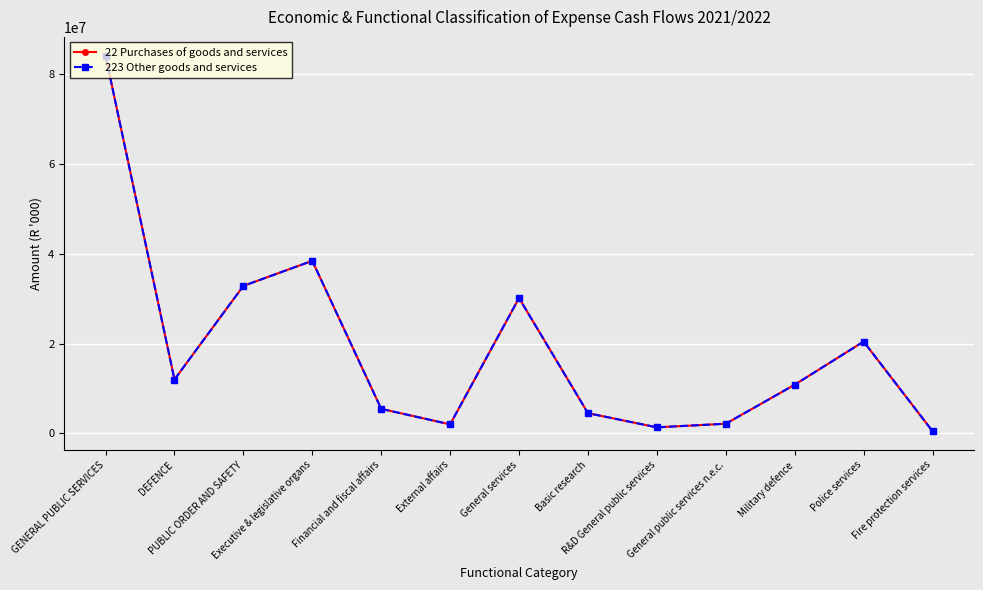

Does the chart have visible grid lines?

Yes